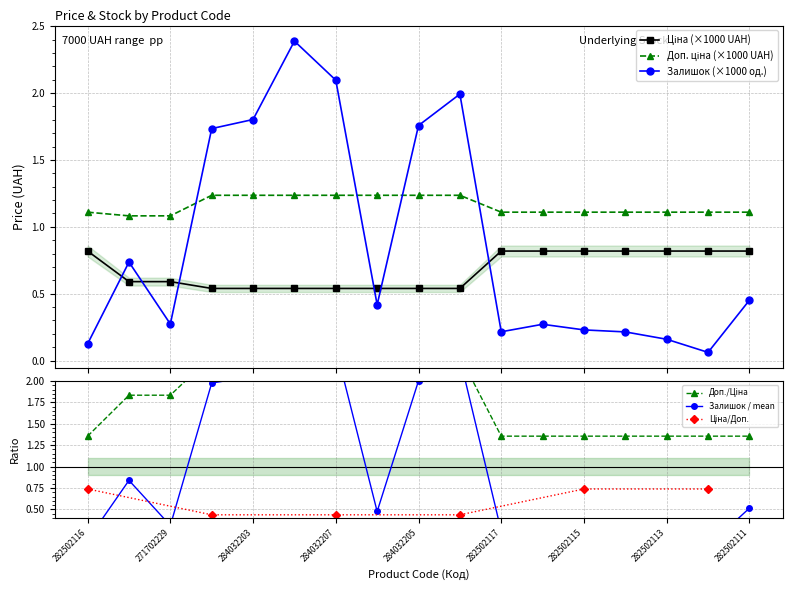

What is the difference between the Залишок values at 284032206 and 282502112?

0.4